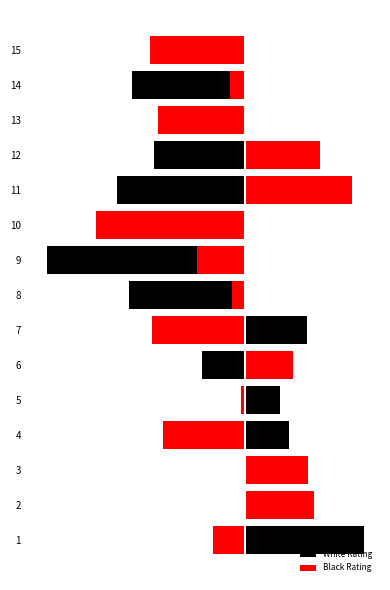

How many bars are there in each group?

2